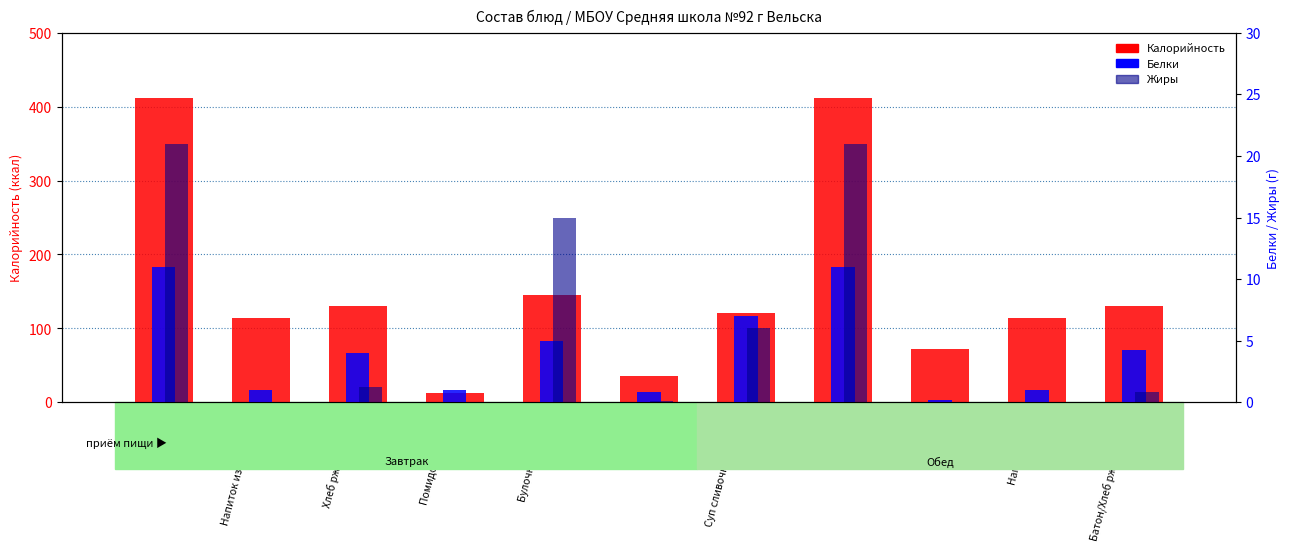

Which label corresponds to the largest value in the chart?

Плов